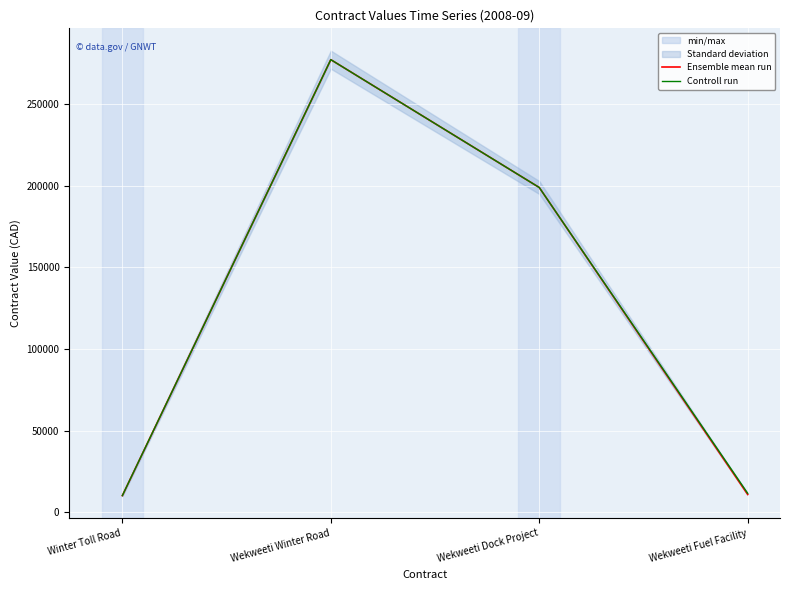

True or false: Controll run has more than 0 points higher than both neighbors.

True